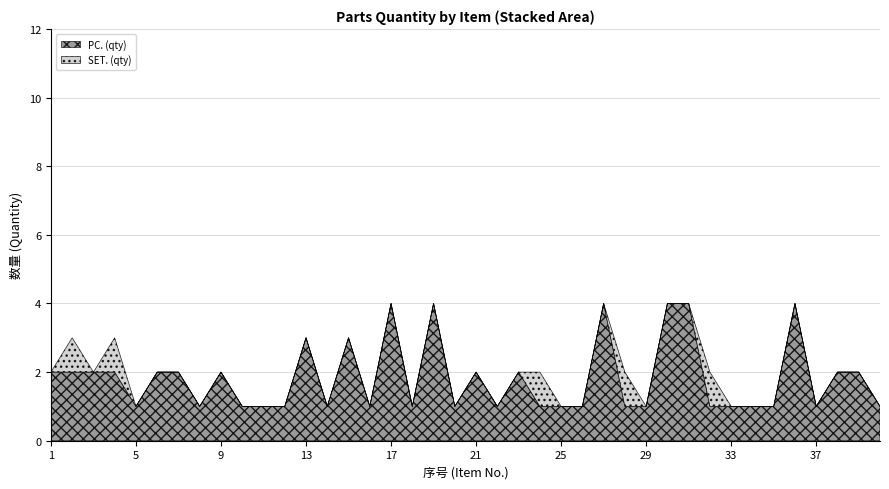

Which series has the widest spread of values?

PC. (qty)